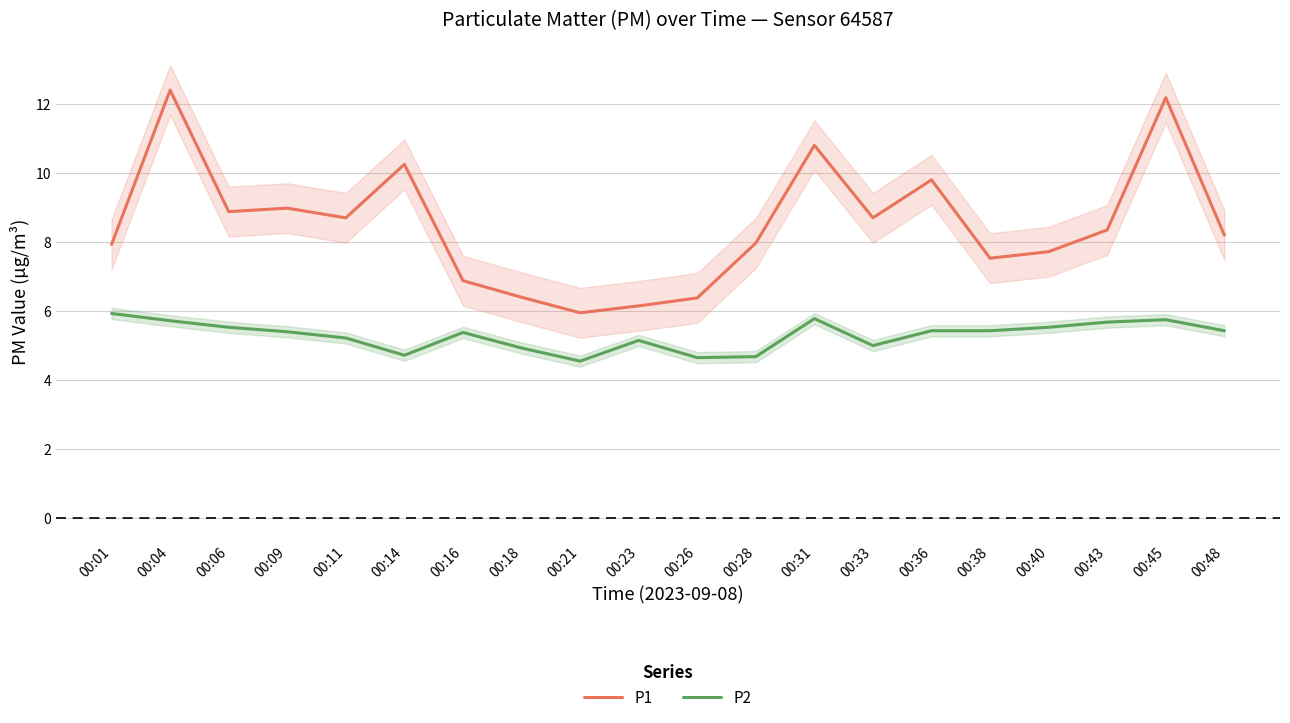

The P1 series shows 10.8 at 00:31. True or false?

True